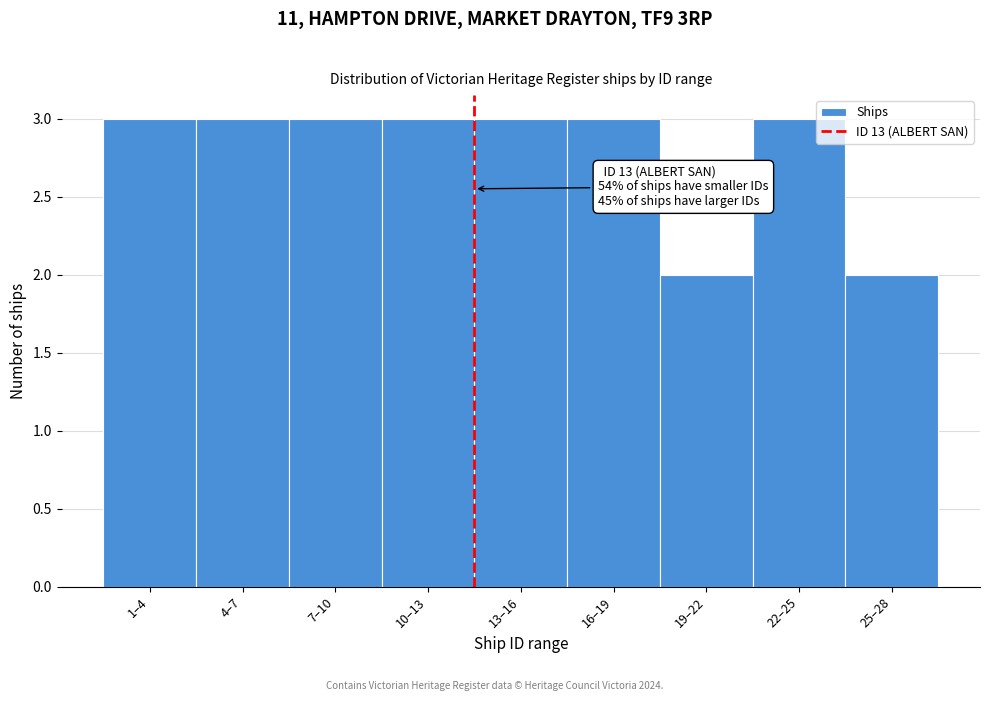

Reading right to left, list all the values displayed in this chart.

25–28=2	22–25=3	19–22=2	16–19=3	13–16=3	10–13=3	7–10=3	4–7=3	1–4=3